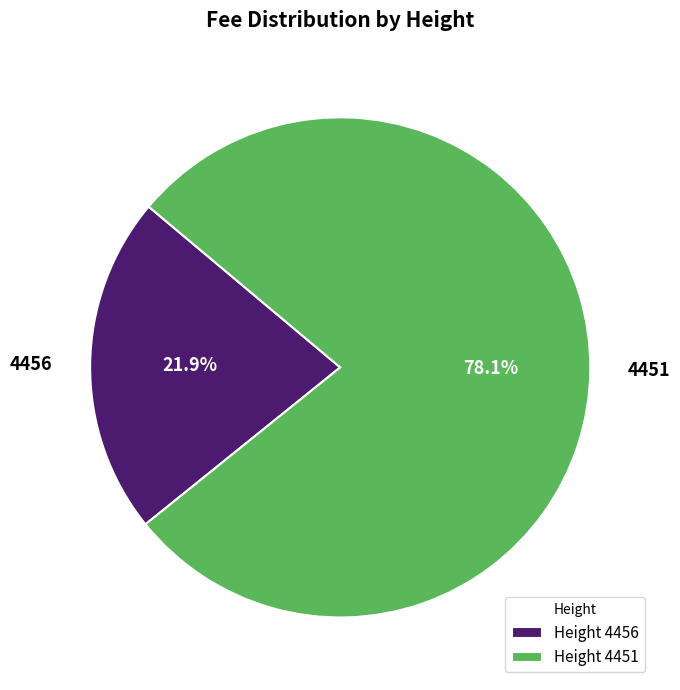

To the nearest percent, what percentage of the pie is 4456?

22%